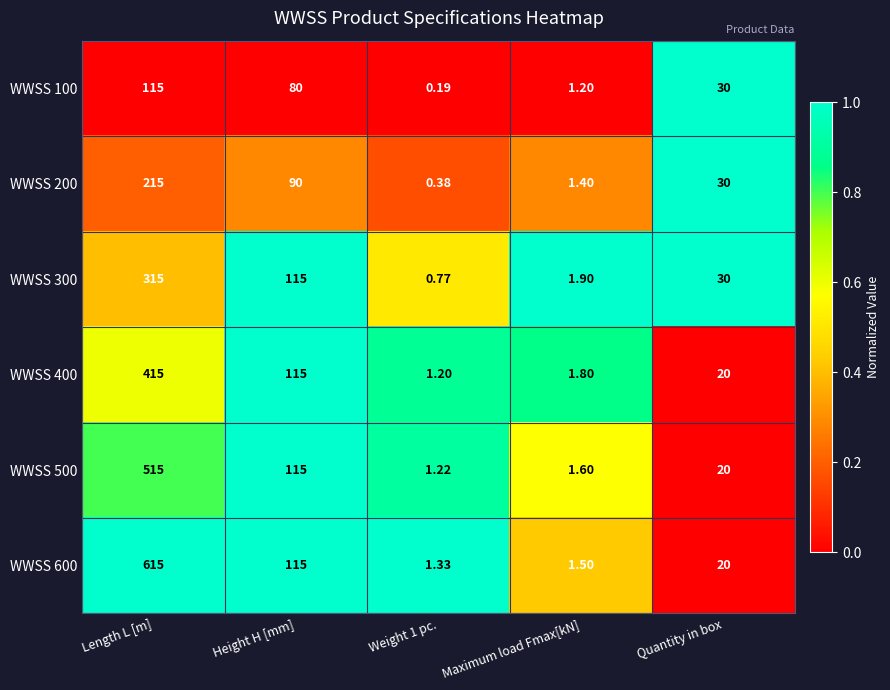

At how many categories does at least one series exceed 0?

5